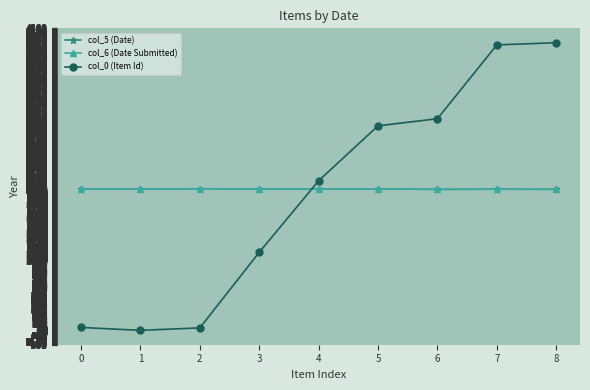

Does the chart have visible grid lines?

Yes